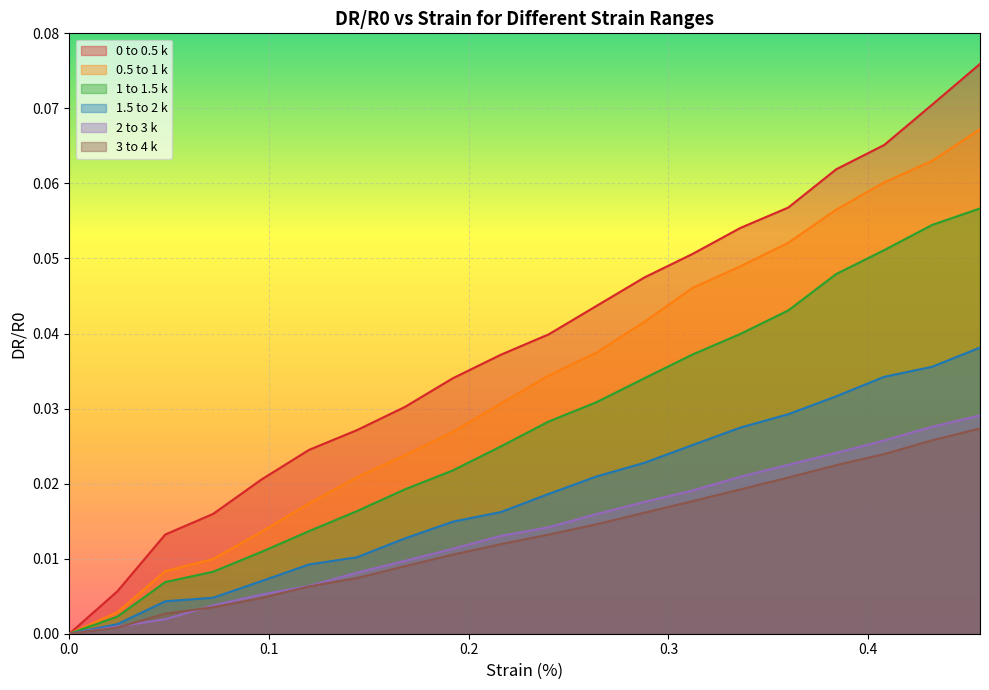

At which category is the sum across all series the highest?

0.456